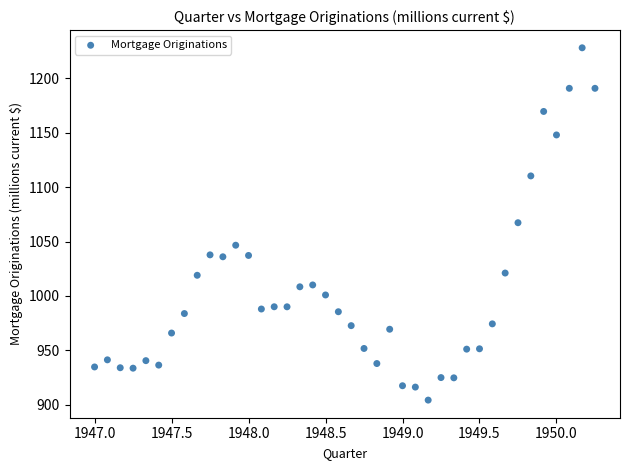

What is the range of X values (max minus min)?

3.2